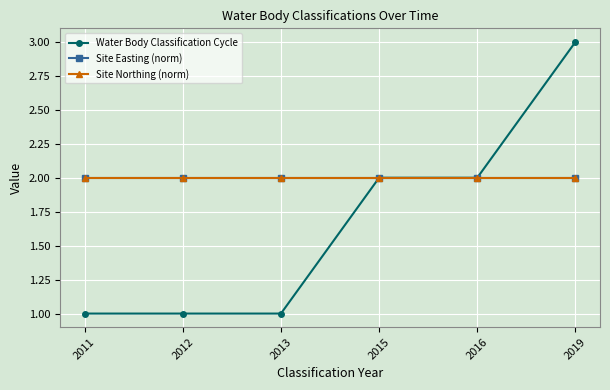

What is the sum of all Site Northing (norm) values?

12